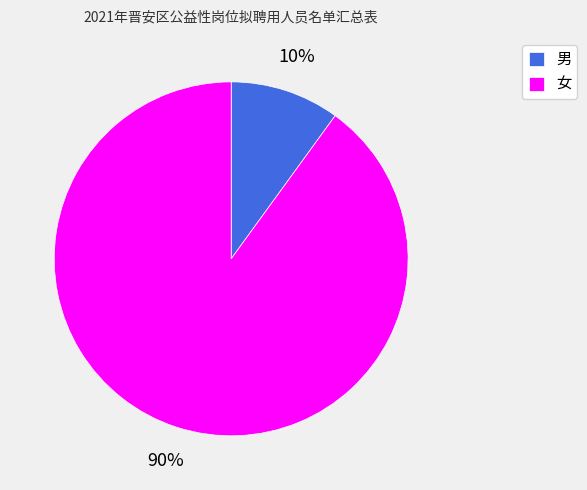

To the nearest percent, what is the combined percentage of 女 and 男?

100%